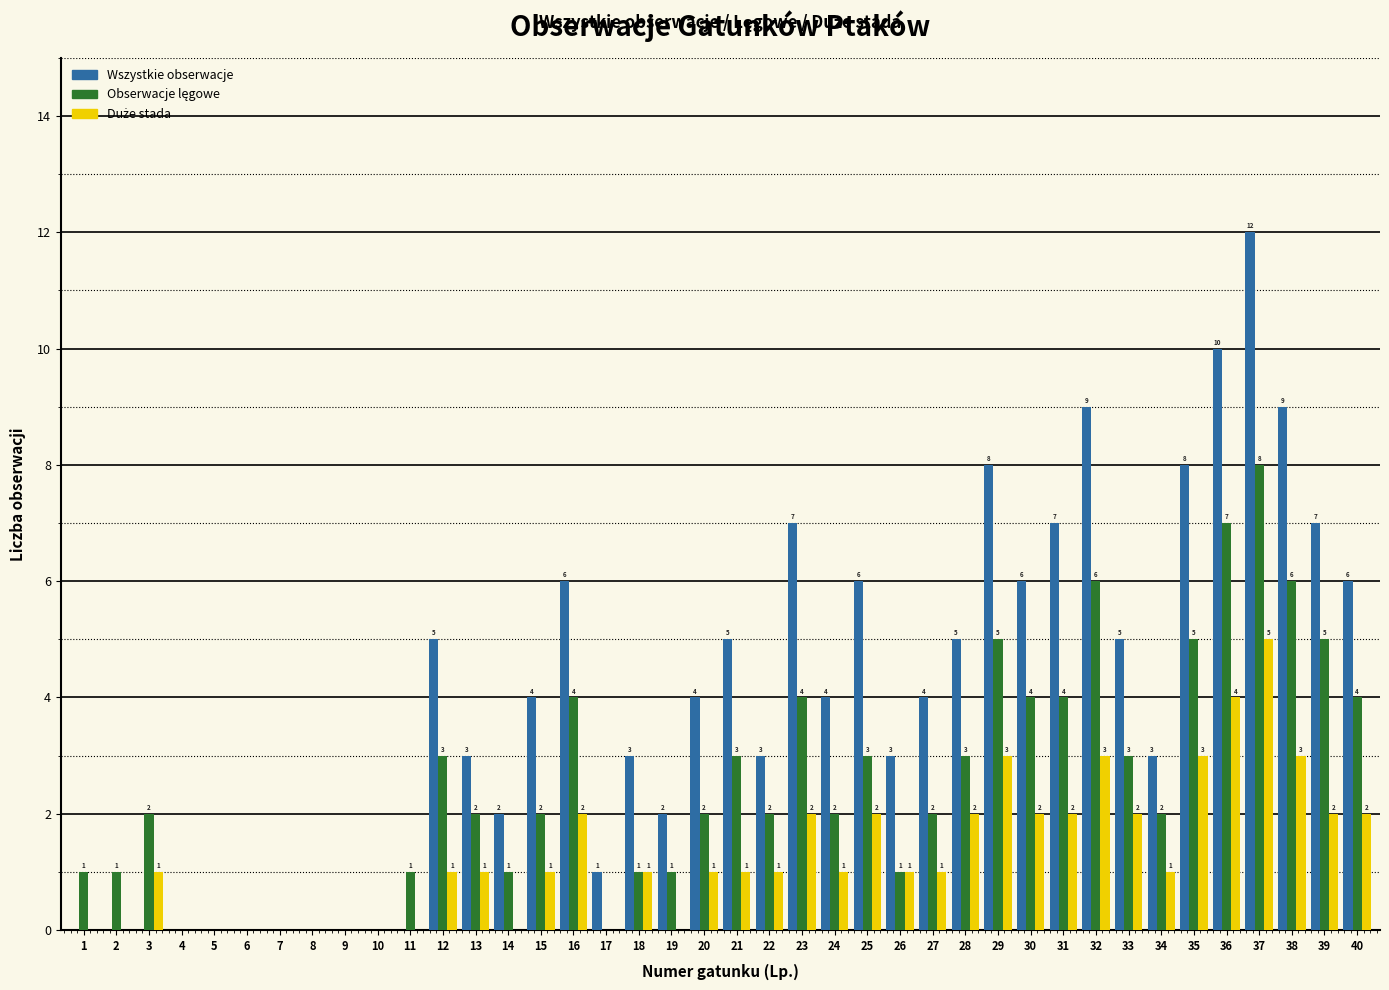

Which series has the largest total across all categories?

Wszystkie obserwacje